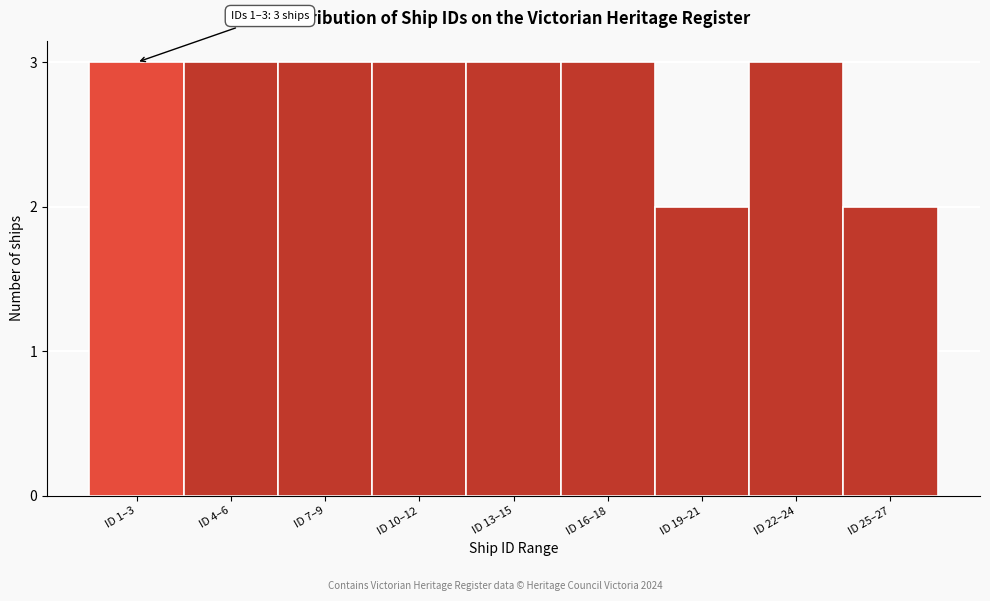

Reading left to right, transcribe all the data shown in this chart.

3	3	3	3	3	3	2	3	2